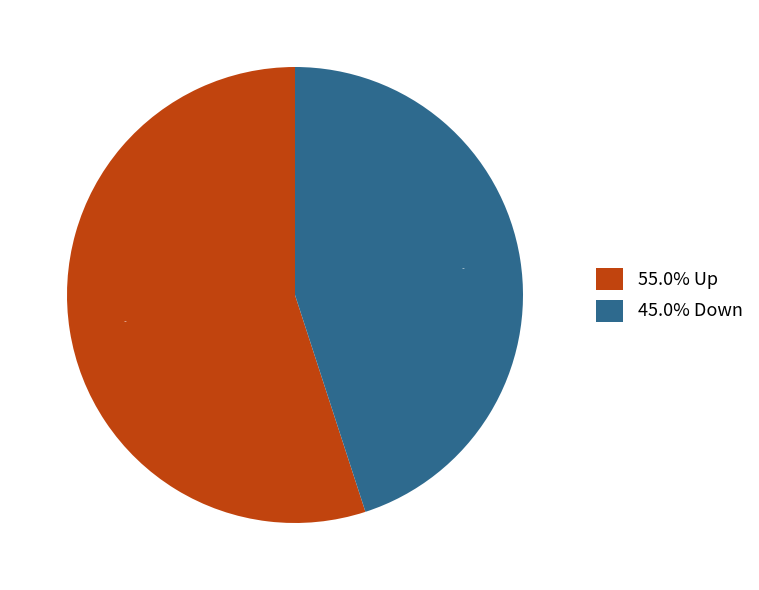

Is there a majority slice in this chart?

Yes